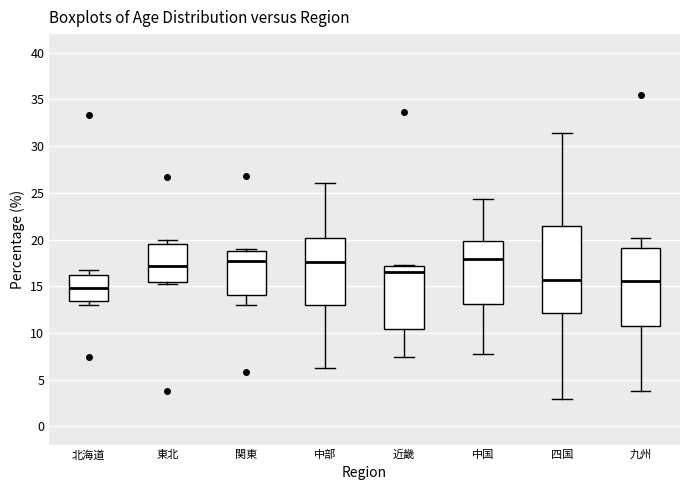

Reading left to right, transcribe this box plot: for each box, give where its median line is, the range the box spans, and where its two whiskers end, as read against the y-axis. The values are not printed on the chart, so give them approximately, as read against the axis.

北海道: median 15.0, box 13.5 to 16.0, whiskers 13.0 to 16.5
東北: median 17.0, box 15.5 to 19.5, whiskers 15.0 to 20.0
関東: median 18.0, box 14.0 to 19.0, whiskers 13.0 to 19.0 (just above the box's upper edge)
中部: median 17.5, box 13.0 to 20.0, whiskers 6.5 to 26.0
近畿: median 16.5, box 10.5 to 17.0, whiskers 7.5 to 17.5
中国: median 18.0, box 13.0 to 20.0, whiskers 7.5 to 24.5
四国: median 15.5, box 12.0 to 21.5, whiskers 3.0 to 31.5
九州: median 15.5, box 11.0 to 19.0, whiskers 4.0 to 20.0